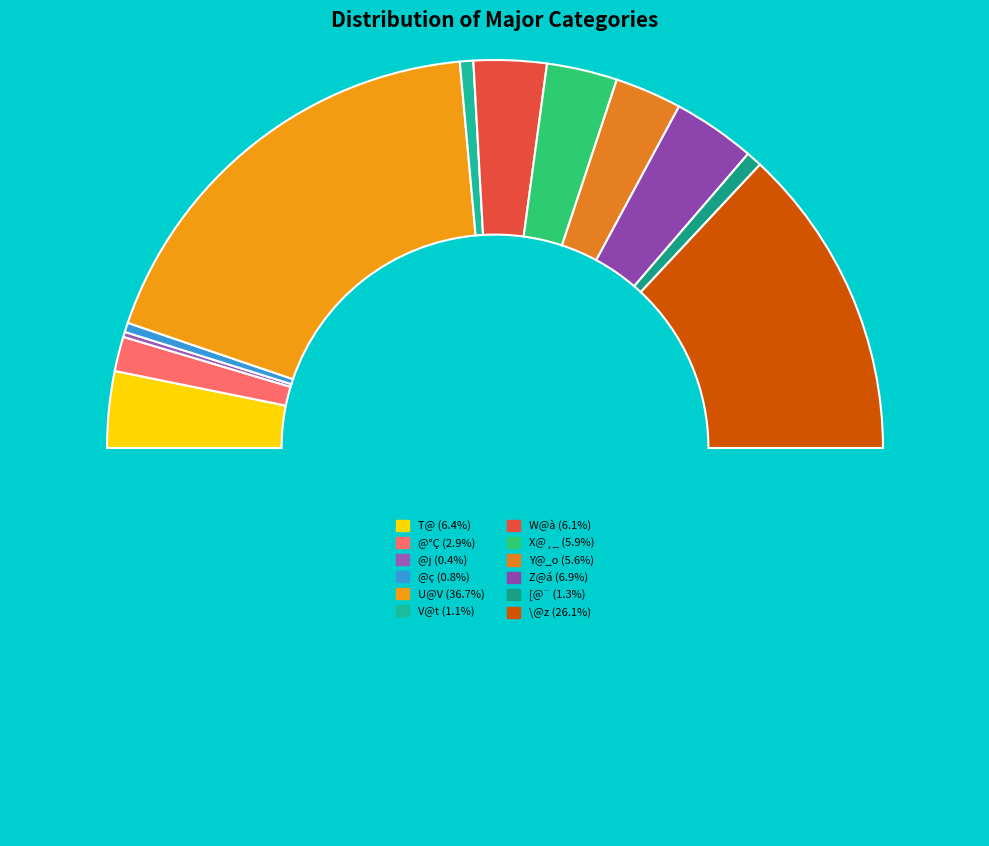

Count the number of slices in the pie.

12